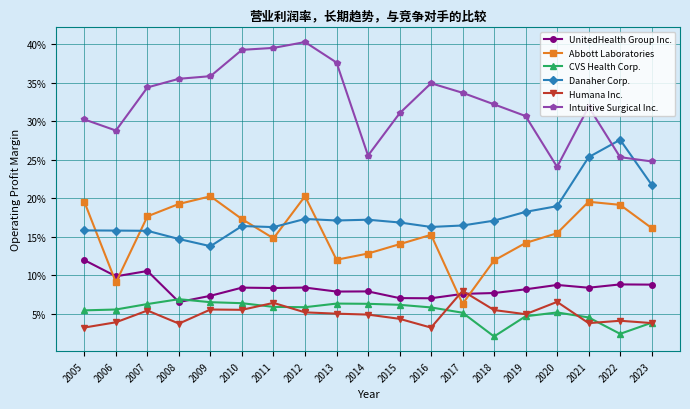

Is the value of Abbott Laboratories at 2014 greater than the value of Intuitive Surgical Inc. at 2017?

No